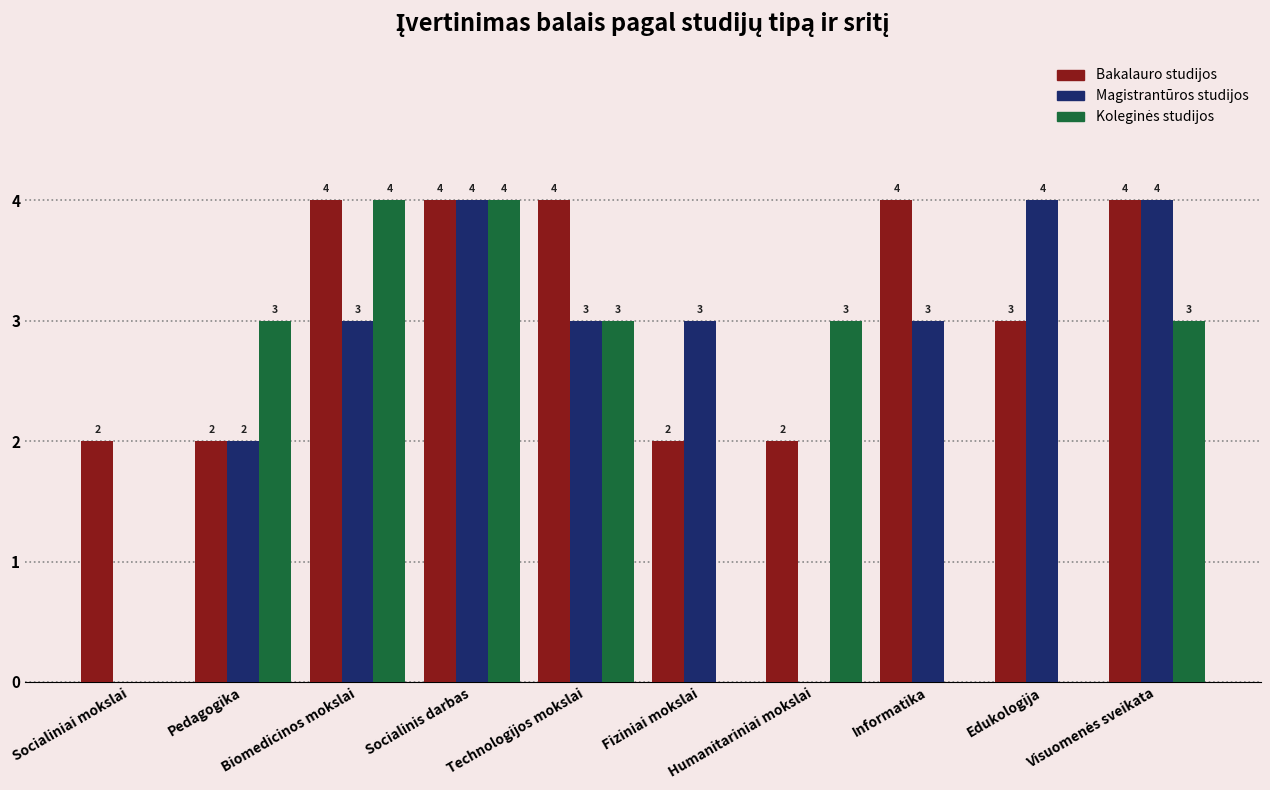

Which series has the largest total across all categories?

Bakalauro studijos